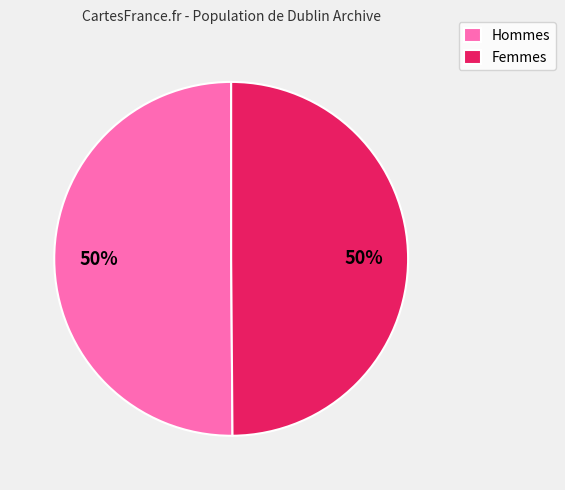

How many slices are in this pie chart?

2